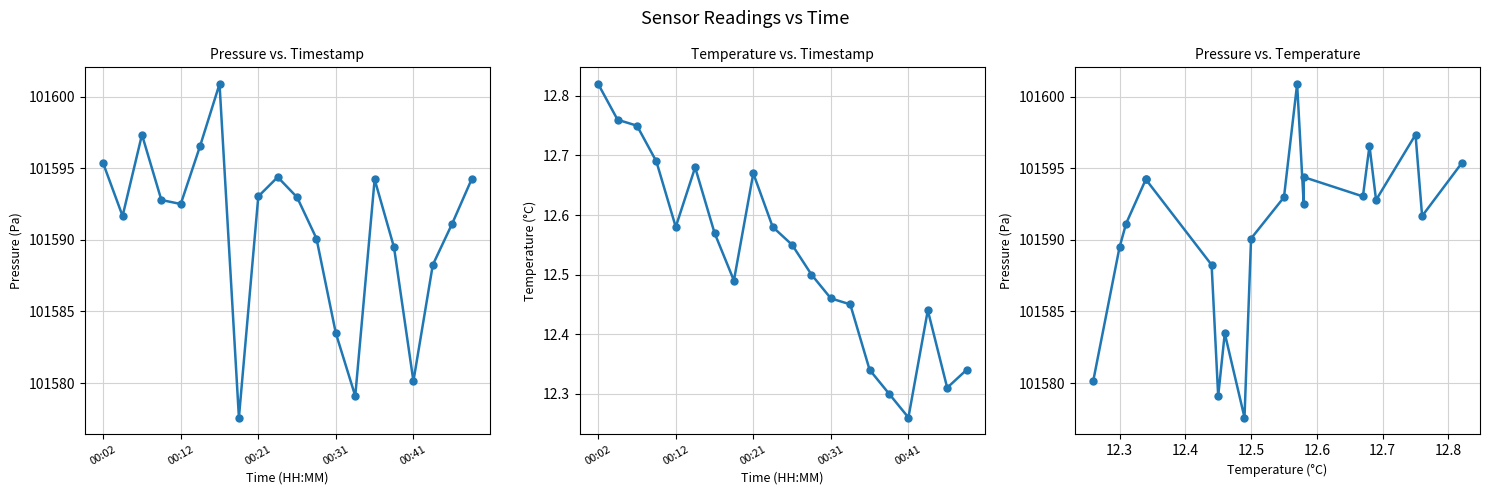

What is the minimum value for pressure?

101577.6